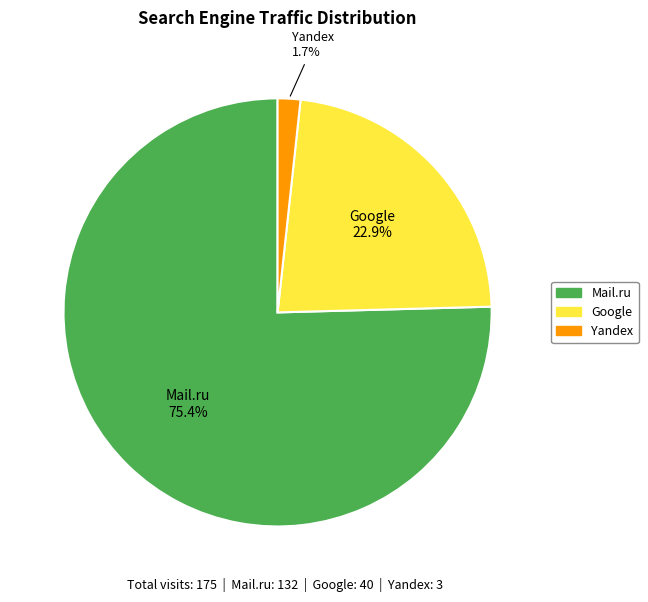

Does any single category account for the majority?

Yes